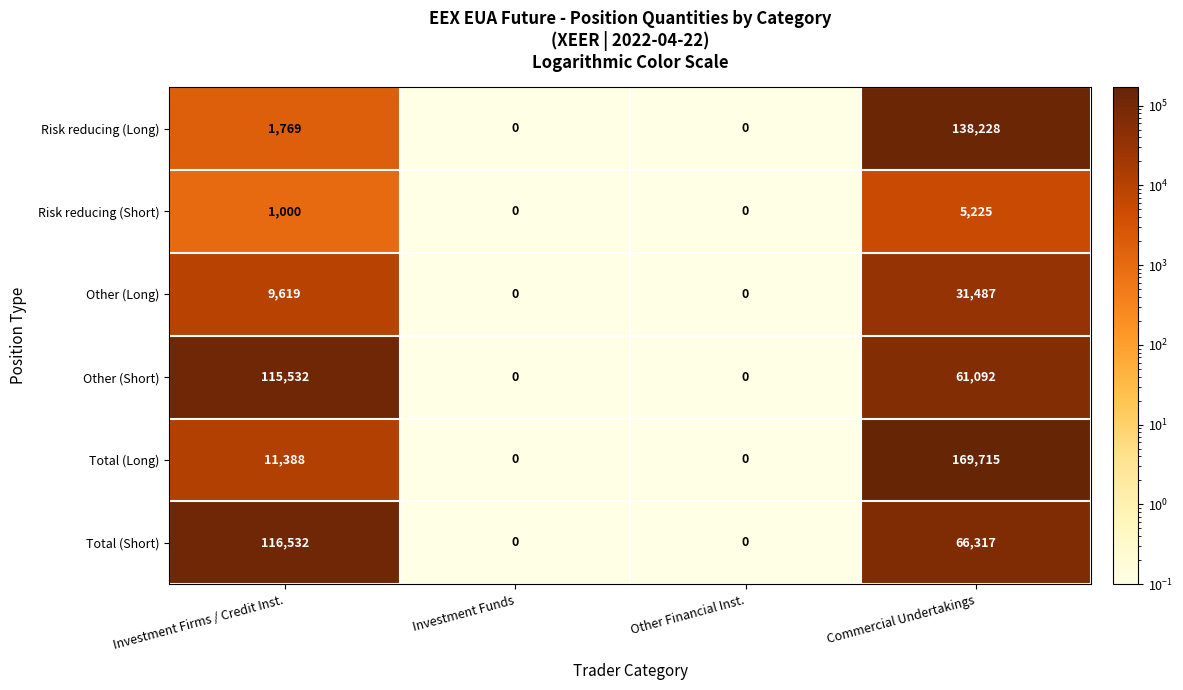

Is it true that Total (Long) equals -74829 at Investment Funds?

False